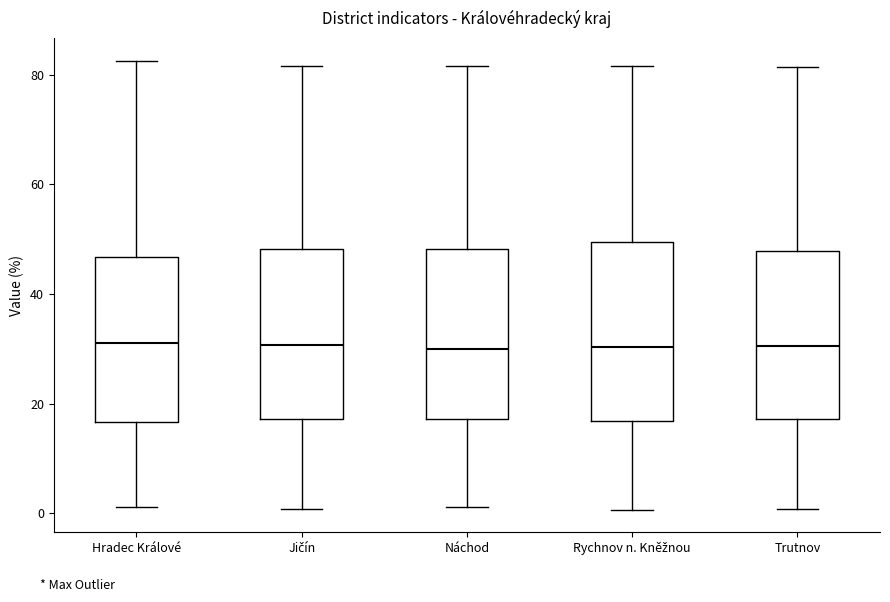

Reading left to right, transcribe this box plot: for each box, give where its median line is, the range the box spans, and where its two whiskers end, as read against the y-axis. The values are not printed on the chart, so give them approximately, as read against the axis.

Hradec Králové: median 32, box 16 to 46, whiskers 2 to 82
Jičín: median 30, box 18 to 48, whiskers 0 to 82
Náchod: median 30, box 18 to 48, whiskers 2 to 82
Rychnov n. Kněžnou: median 30, box 16 to 50, whiskers 0 to 82
Trutnov: median 30, box 18 to 48, whiskers 0 to 82